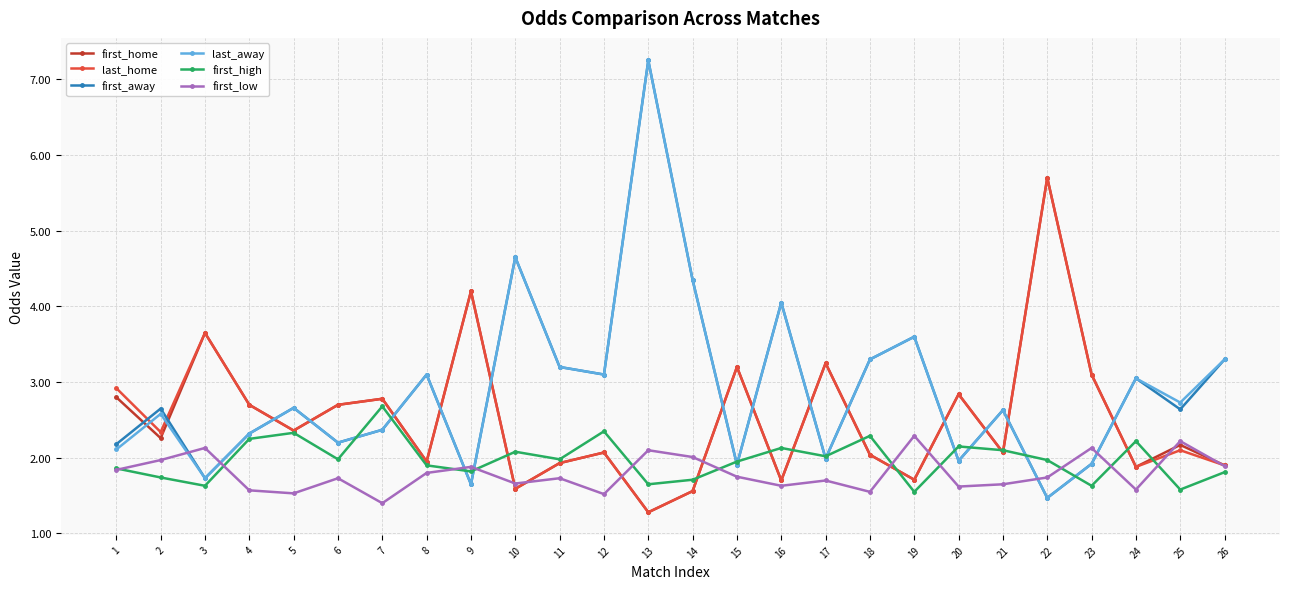

What is the difference between the highest and lowest values at 14?

2.8